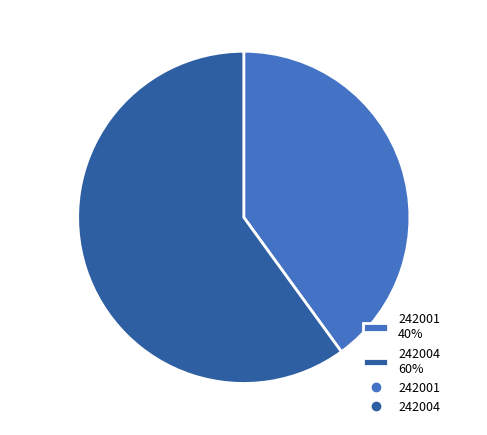

Is the sum of 242001 40% and 242004 60% greater than half?

Yes